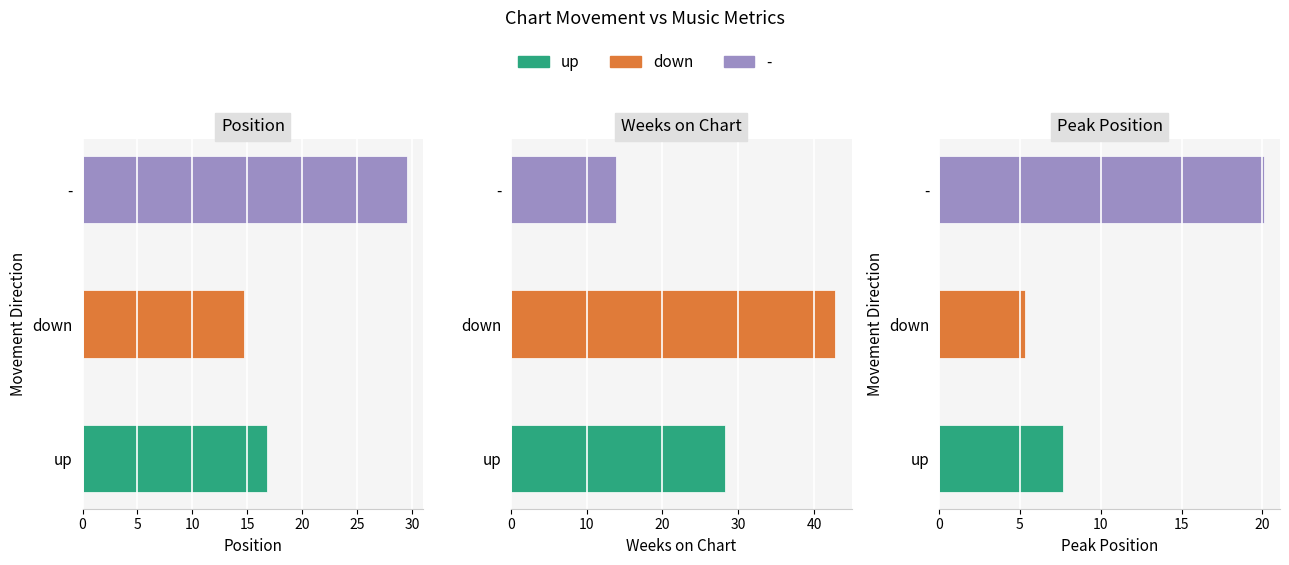

Is the value of up at Weeks on Chart greater than the value of down at Peak Position?

Yes